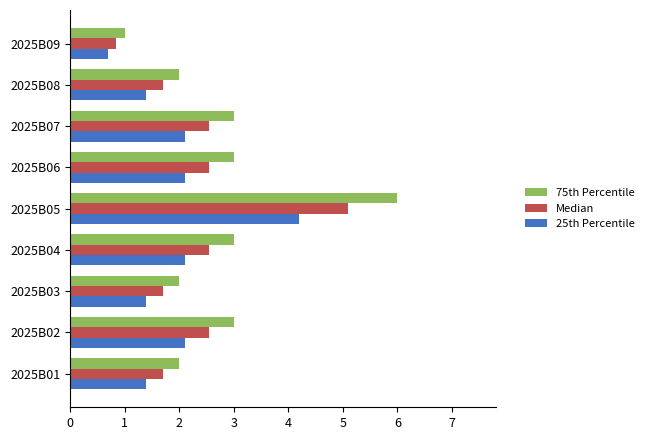

At which category is the sum across all series the highest?

2025B05